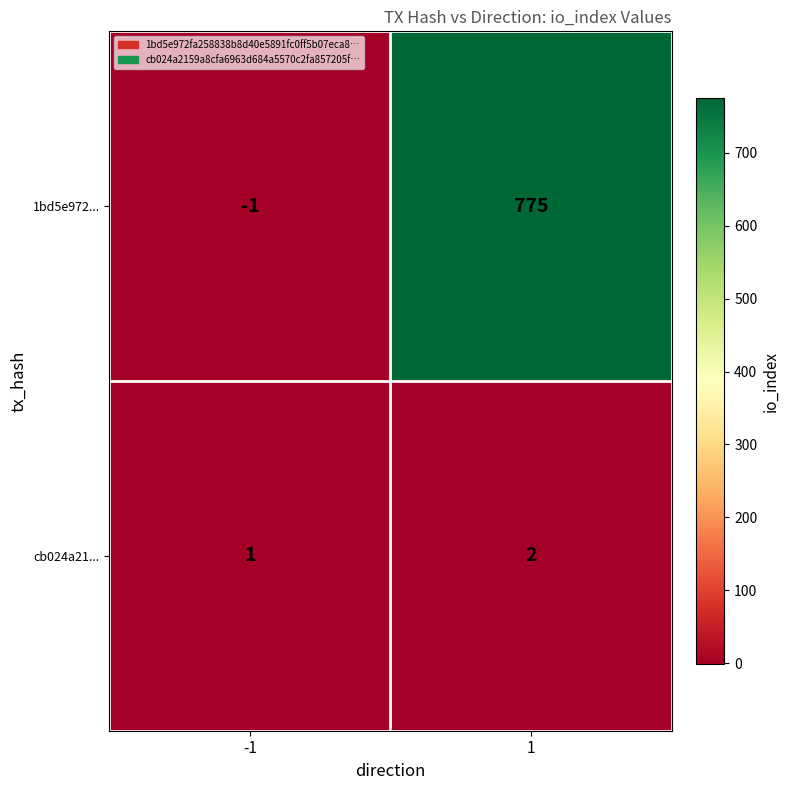

Which series has the largest total across all categories?

1bd5e972...